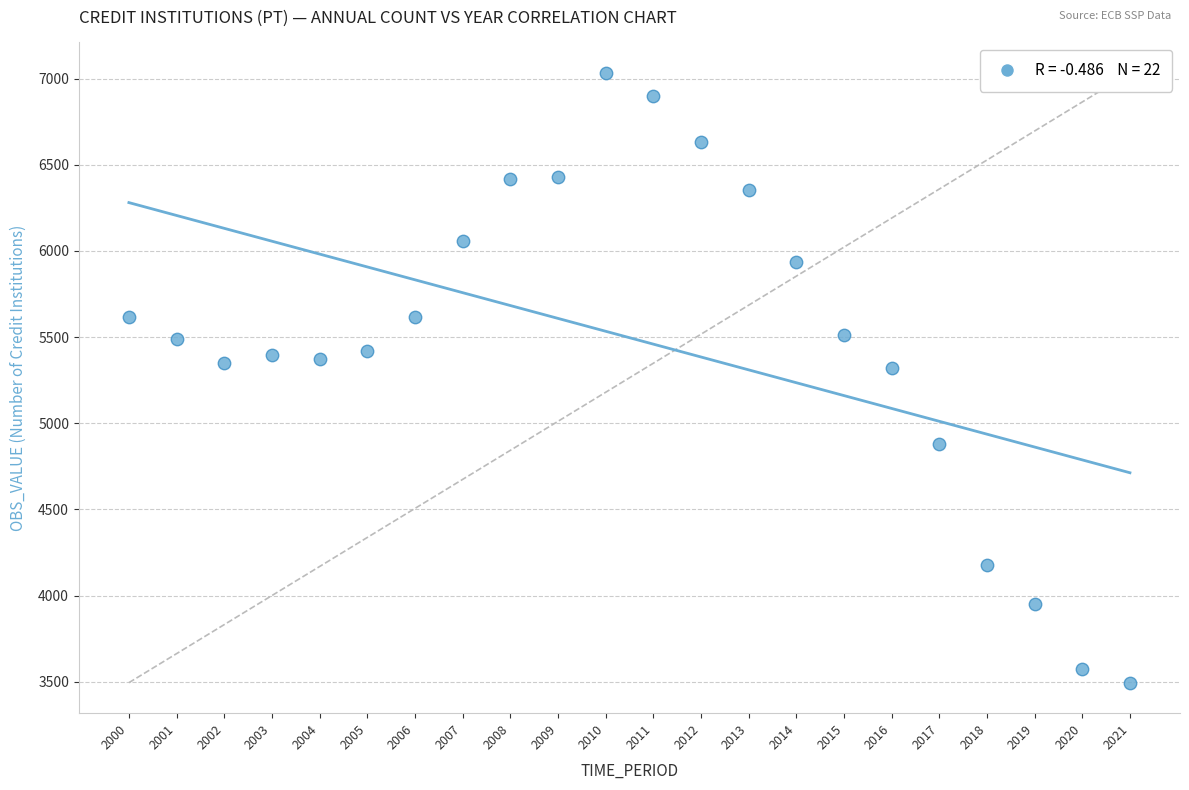

What is the range of Y values (max minus min)?

3538